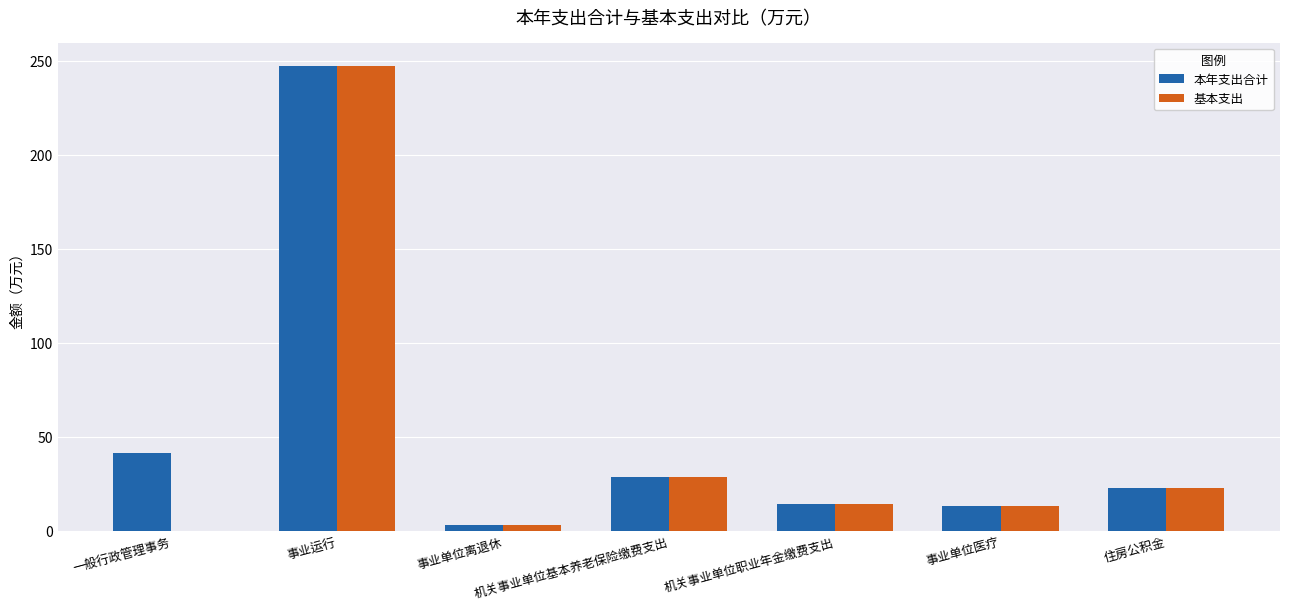

Is it true that 本年支出合计 equals 247.1 at 事业运行?

True